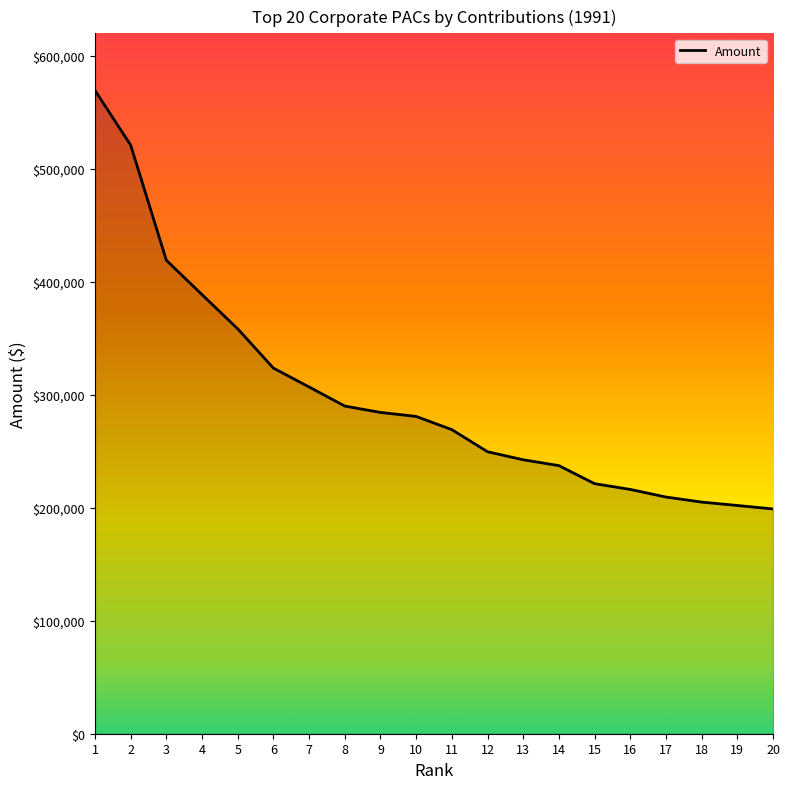

Reading right to left, transcribe all the data shown in this chart.

20=198950	19=202039	18=205057	17=209521	16=216250	15=221357	14=237332	13=242500	12=249600	11=269180	10=280875	9=284415	8=290049	7=306950	6=323668	5=358450	4=388675	3=419133	2=521050	1=569538